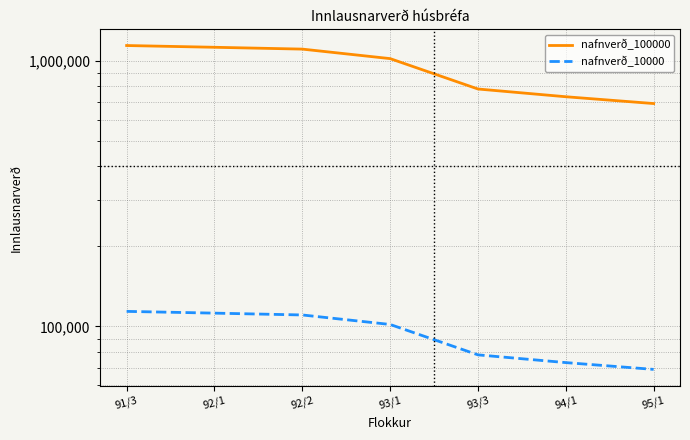

List the labels in order of nafnverð_100000 value, largest first.

91/3, 92/1, 92/2, 93/1, 93/3, 94/1, 95/1